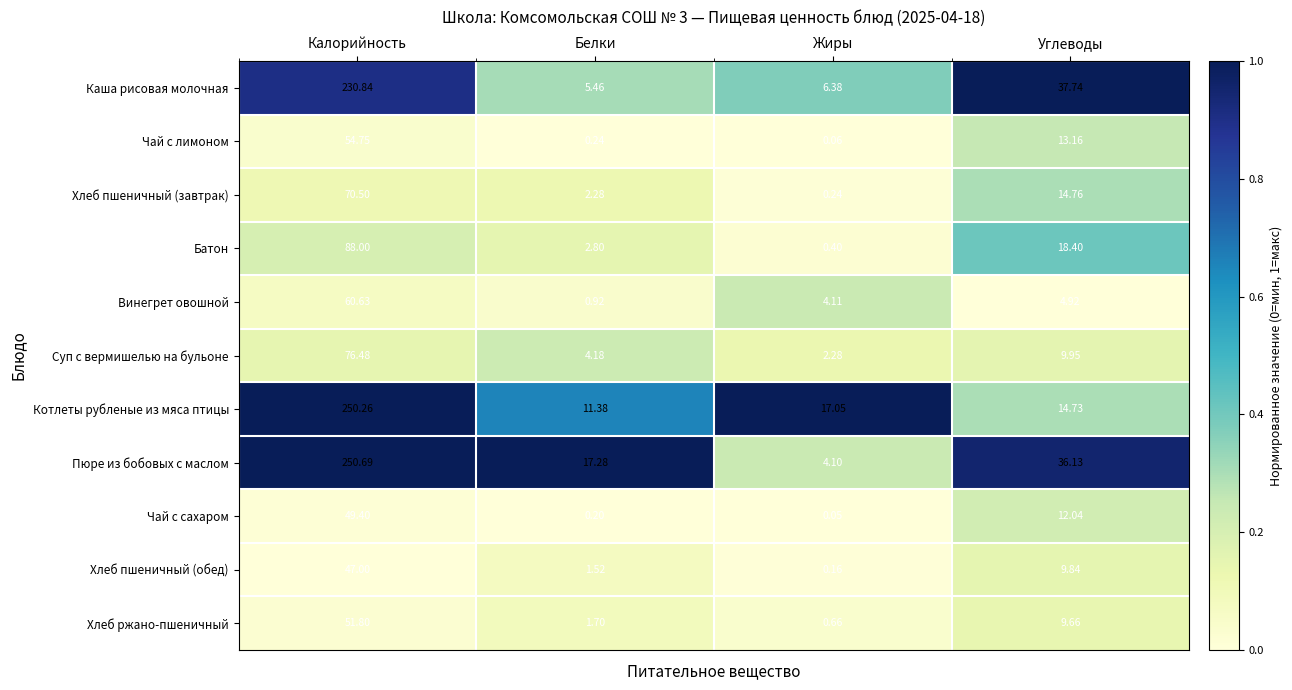

Which category has the lowest value across all series?

Жиры